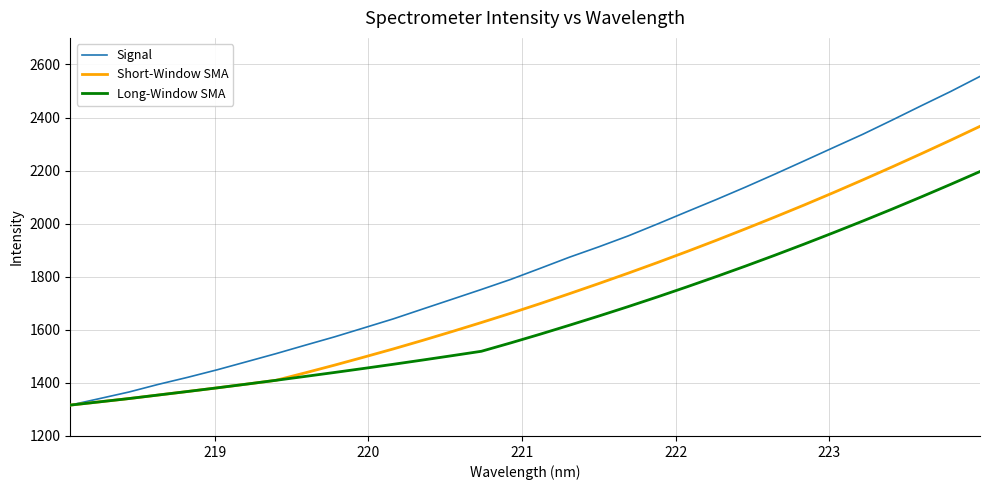

What is the minimum value for Short-Window SMA?

1316.3